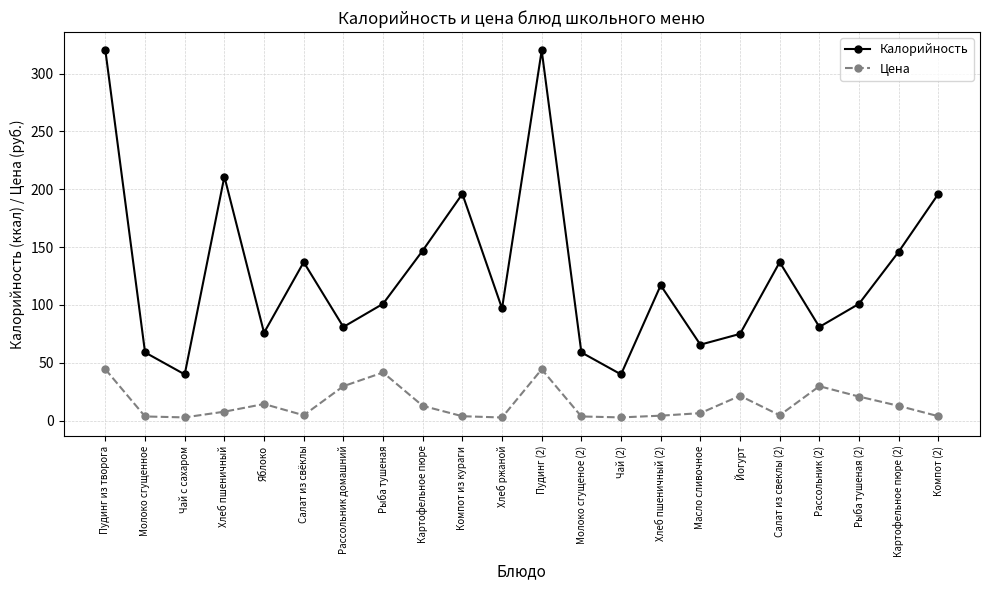

What is the maximum value for Цена?

44.4